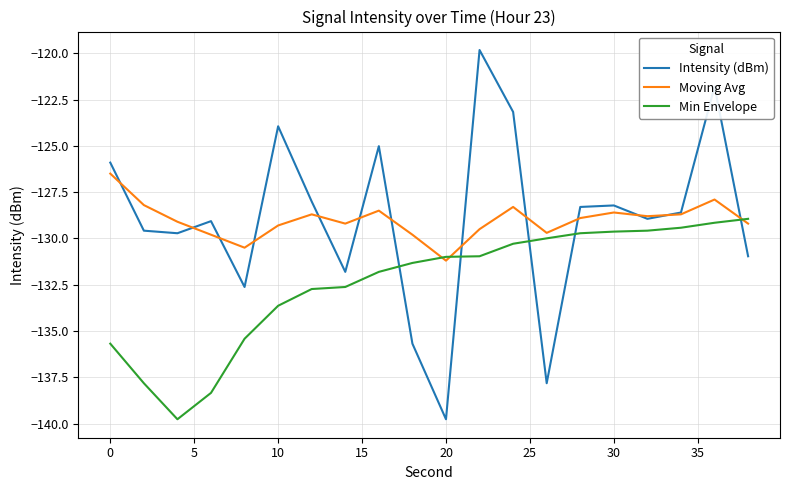

What is the sum of all Intensity (dBm) values?

-2578.8